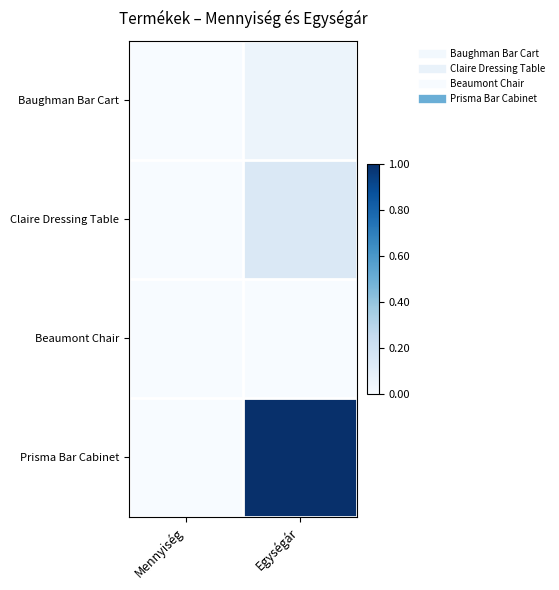

How many distinct data groups are displayed?

4